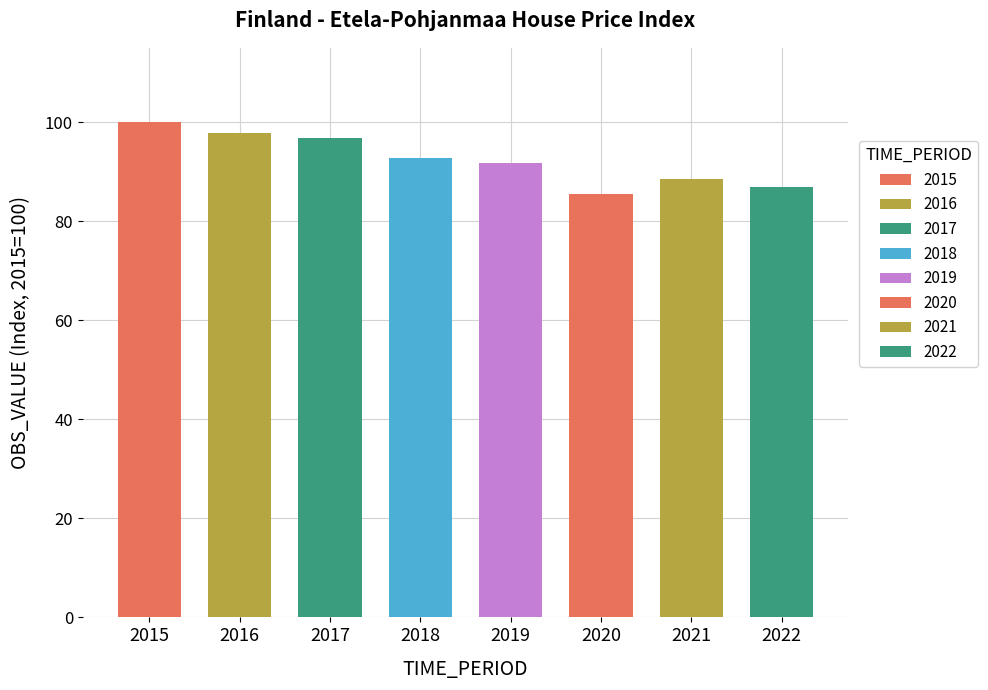

How many series are shown in this chart?

1